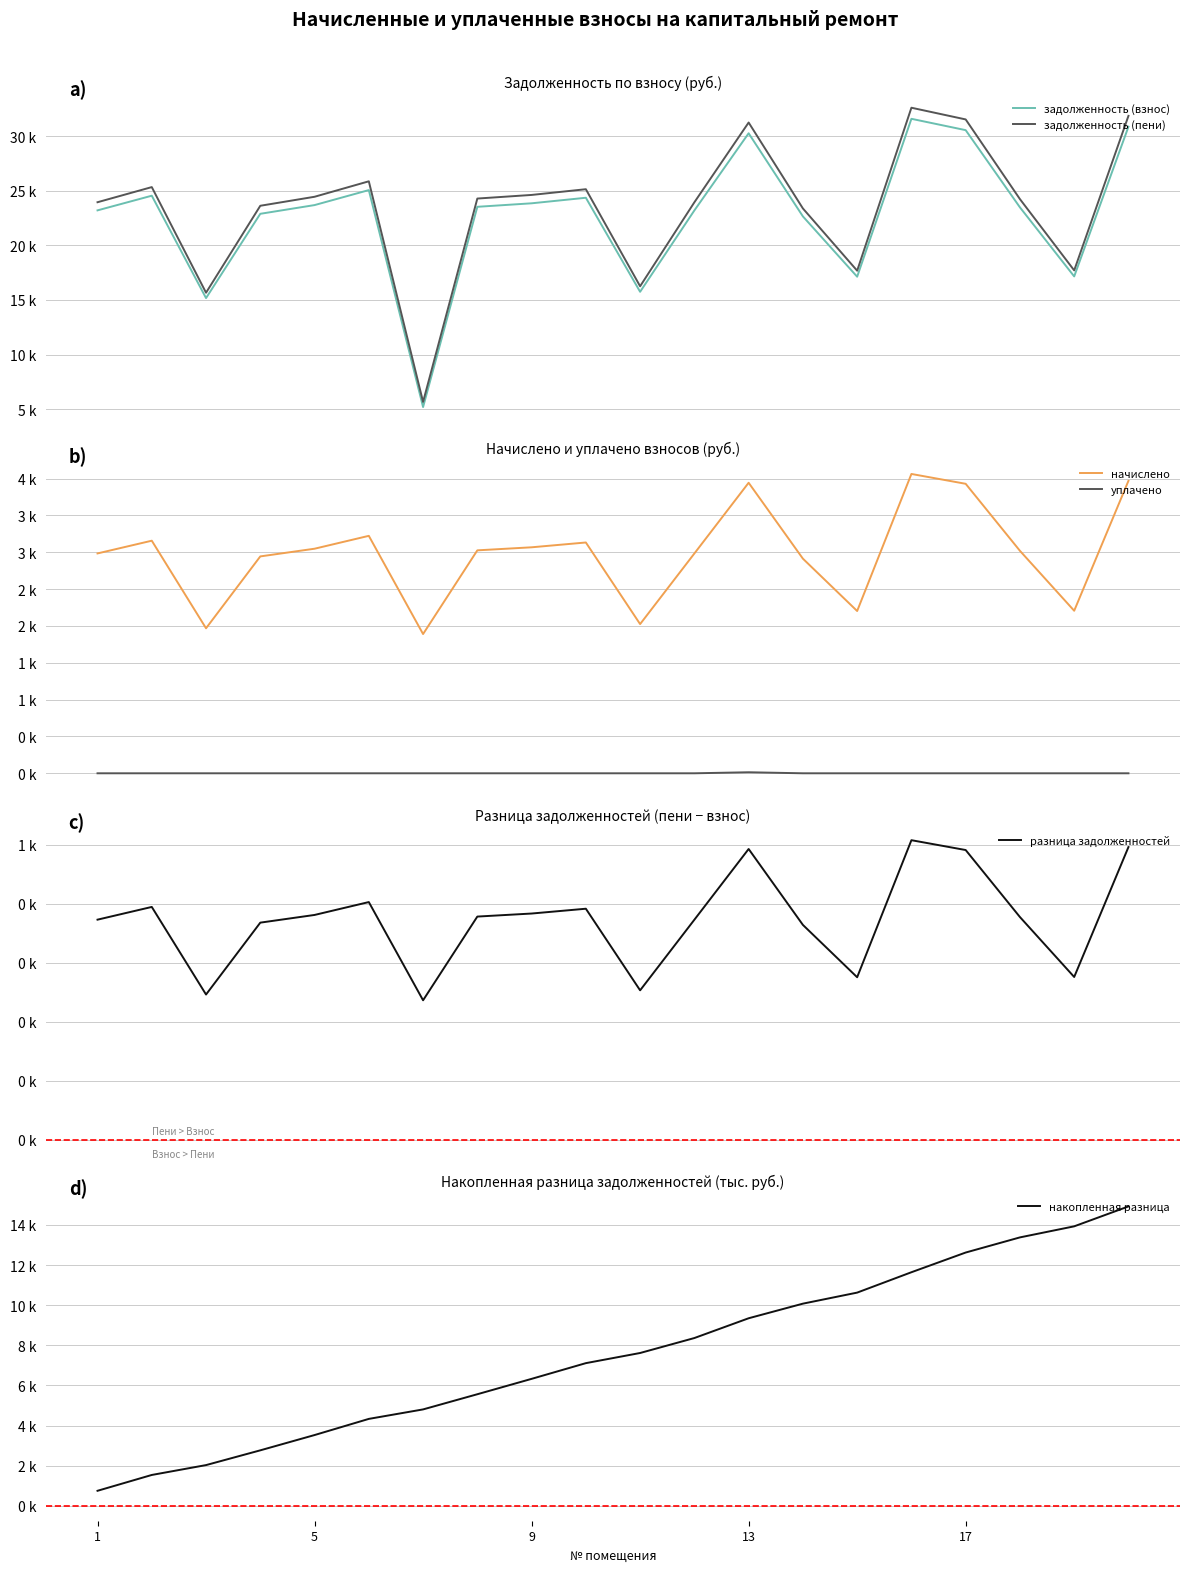

Which series has the largest total across all categories?

задолженность (пени)